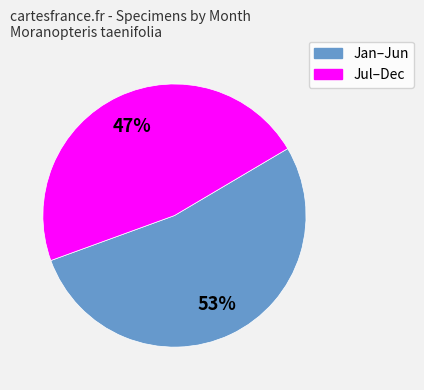

To the nearest percent, what is the average slice percentage?

50%